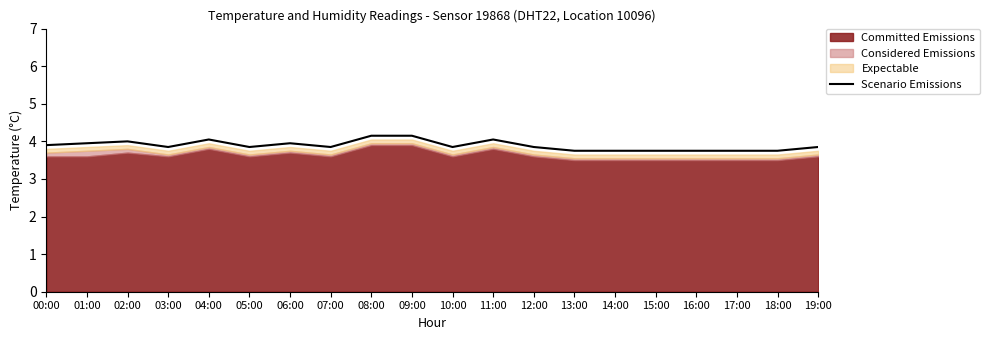

List the labels in order of value, smallest first.

13:00, 14:00, 15:00, 16:00, 17:00, 18:00, 03:00, 05:00, 07:00, 10:00, 12:00, 19:00, 00:00, 01:00, 06:00, 02:00, 04:00, 11:00, 08:00, 09:00